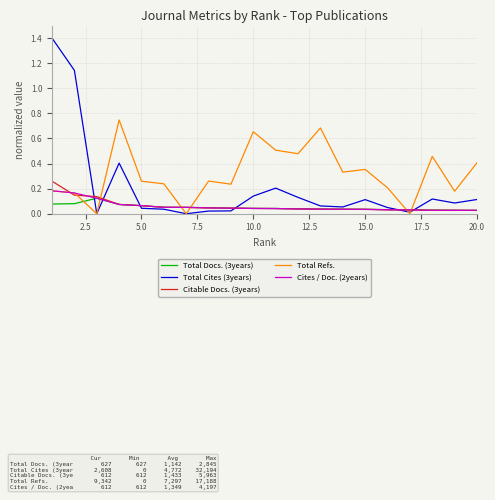

Which series has the largest range (max minus min)?

Total Cites (3years)